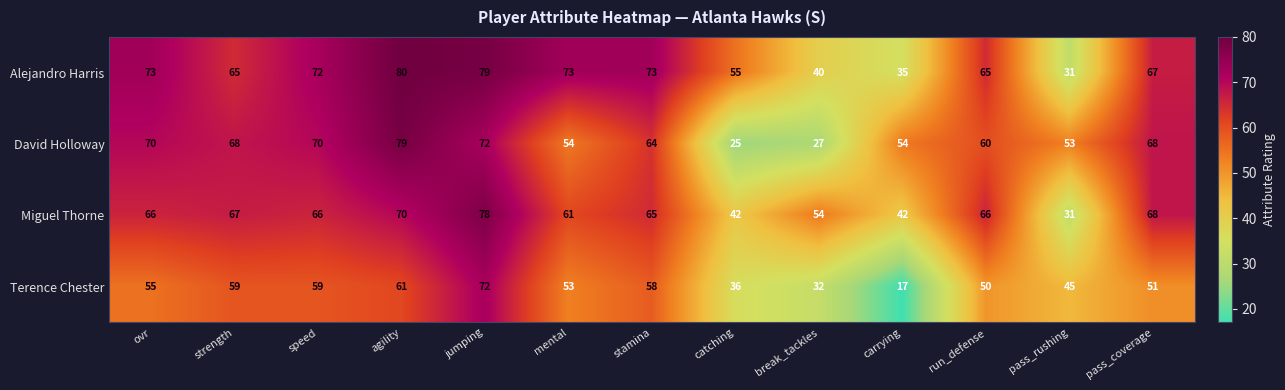

Where is Alejandro Harris nearest to the value 55?

catching